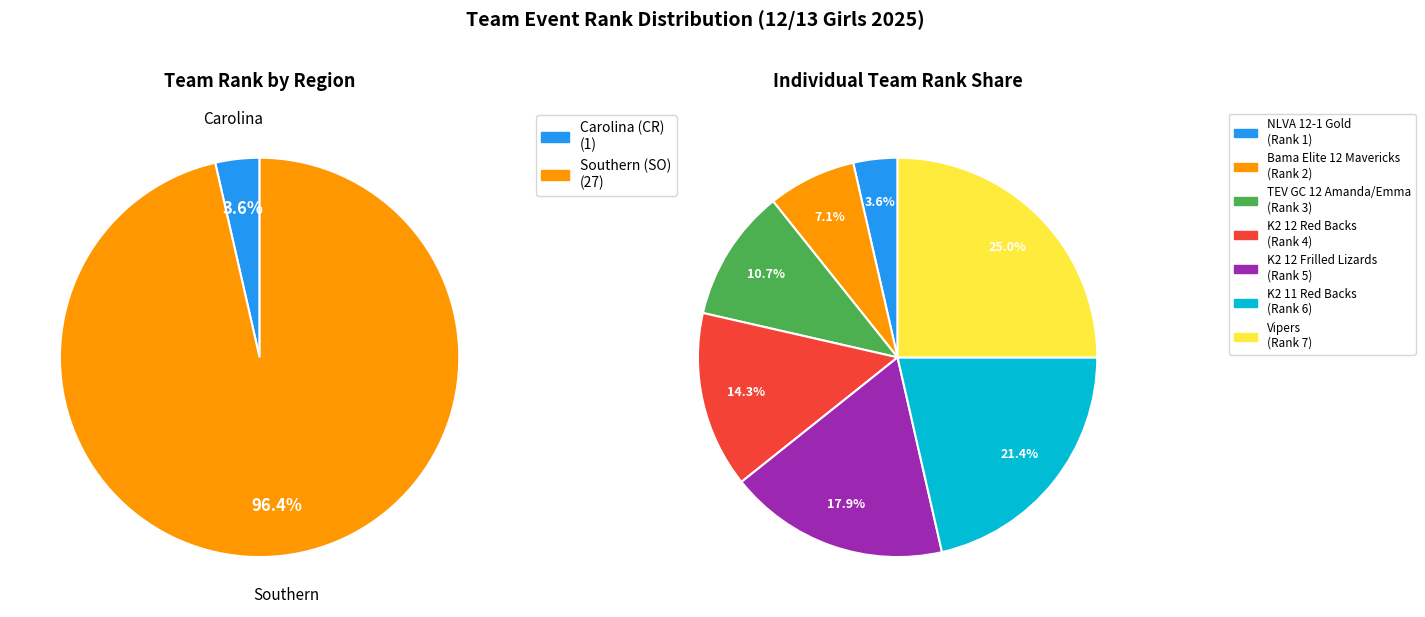

How much of the chart is everything except NLVA 12-1 Gold?

96.4%